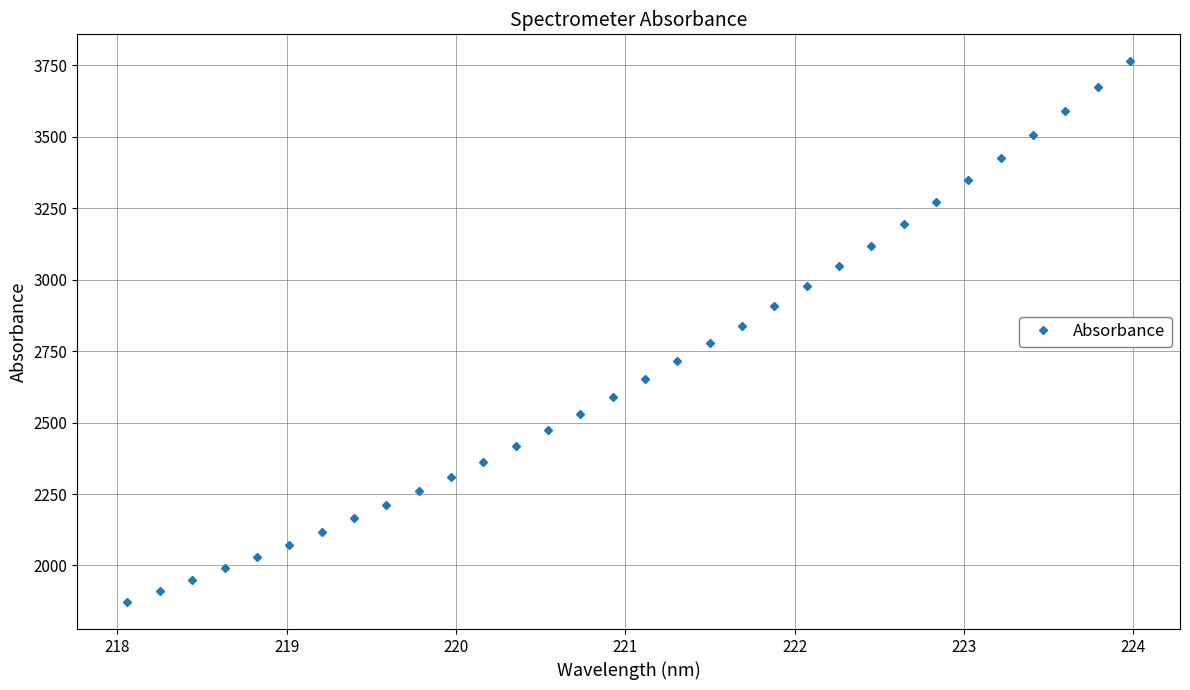

What is the value of the 21st point from the left?

2907.1